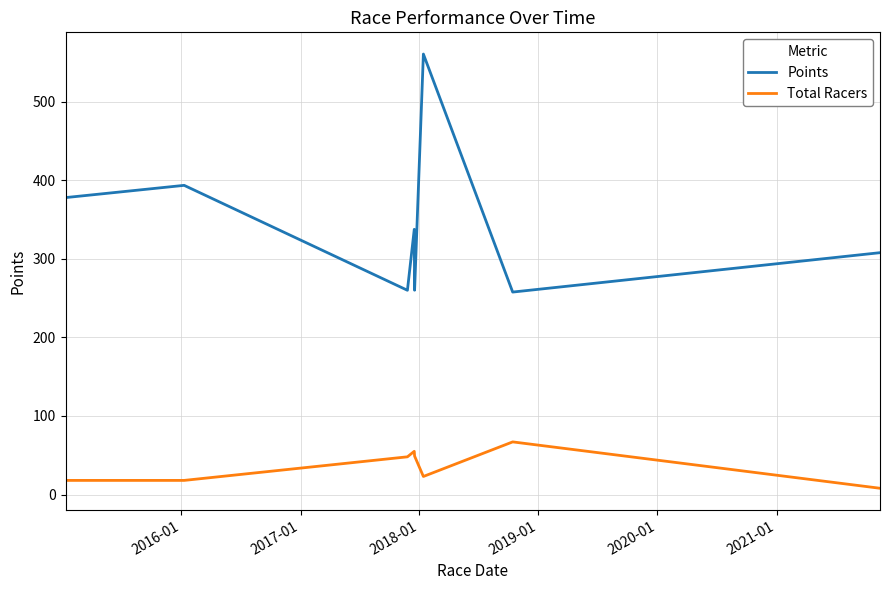

True or false: Points and Total Racers intersect in this chart.

False